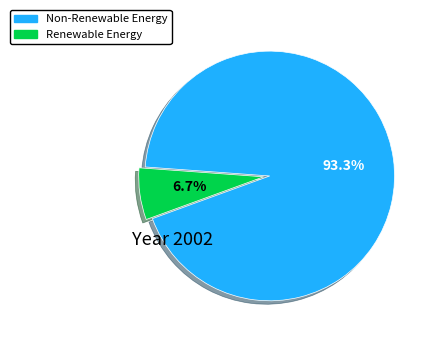

Is there a majority slice in this chart?

Yes